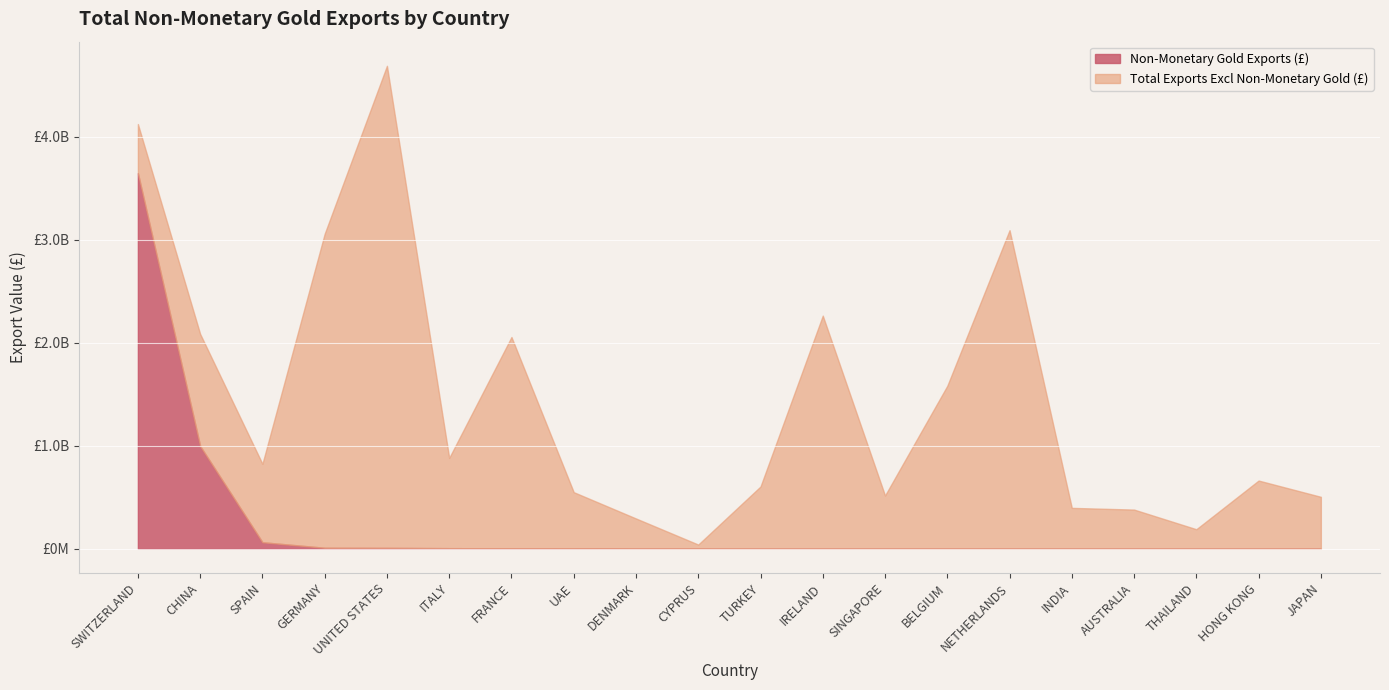

What is the spread (max minus min) of values at SPAIN?

697673358